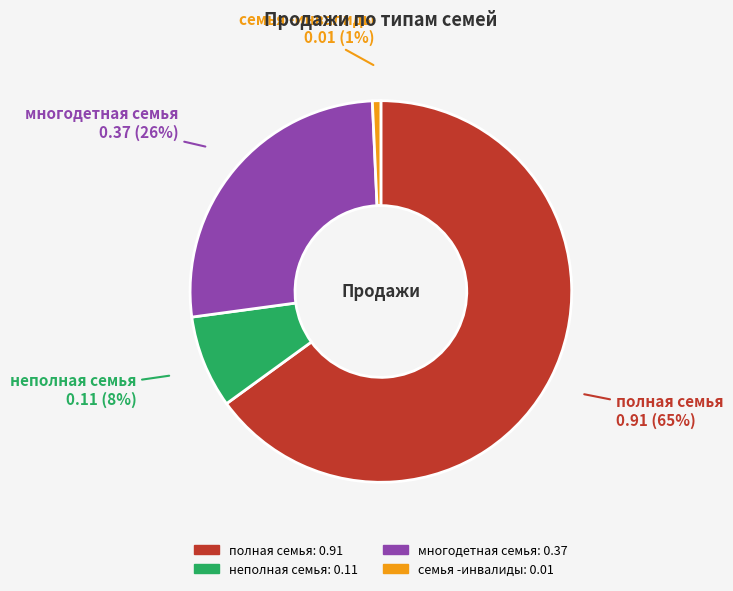

To the nearest percent, what percentage of the pie is полная семья?

65%